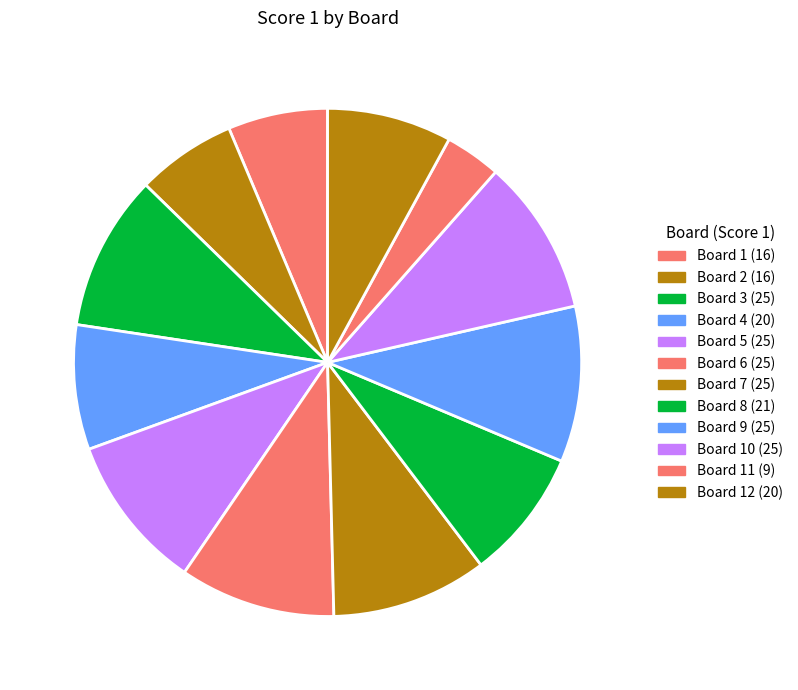

Count the number of slices in the pie.

12